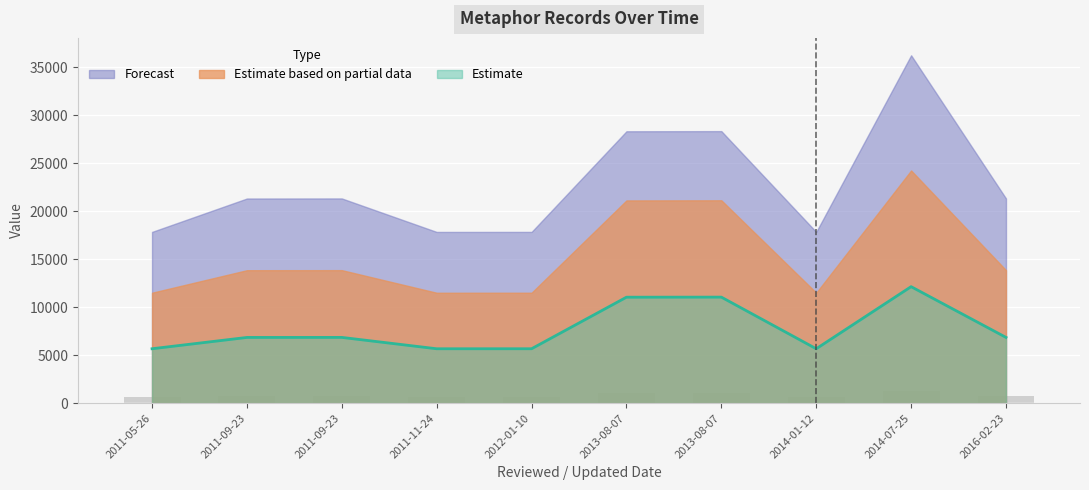

What is the label of the 4th bar from the left?

2011-11-24